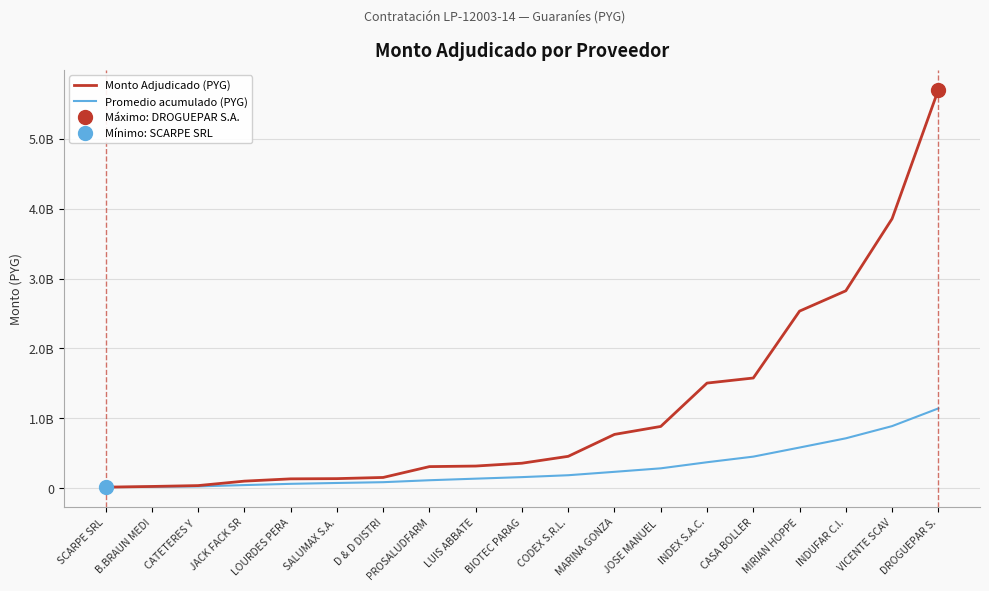

The Monto Adjudicado (PYG) series shows 206979641.7 at MARINA GONZA. True or false?

False